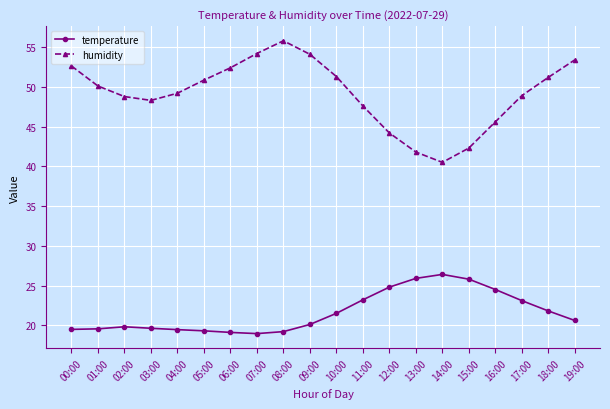

What position from the left is 02:00?

3